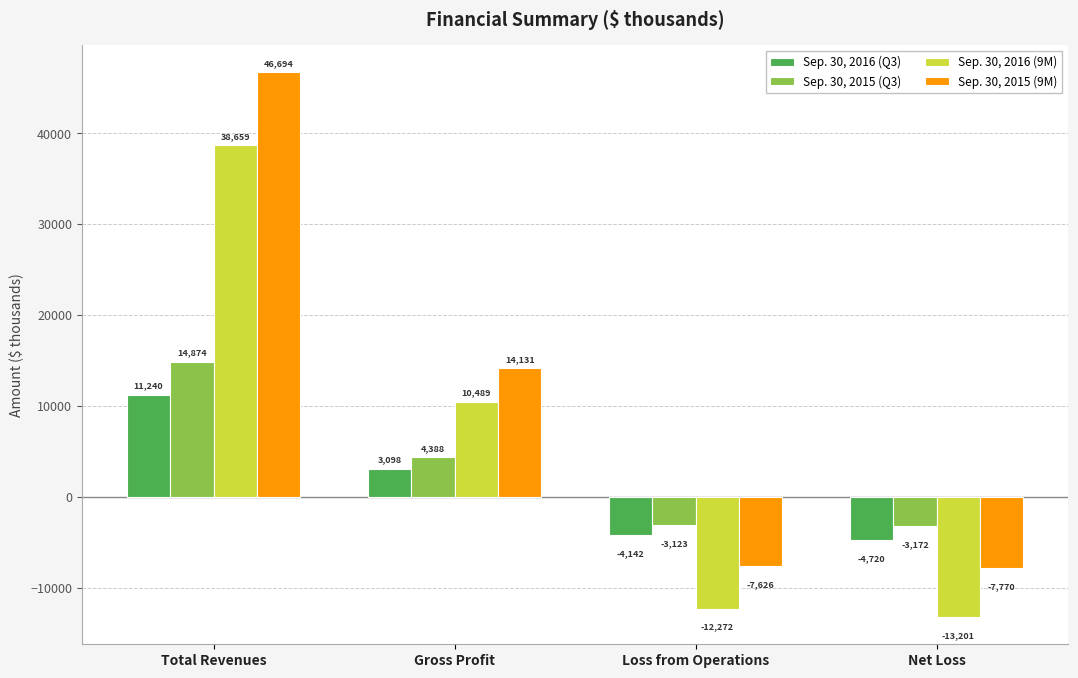

How many bars are there in each group?

4